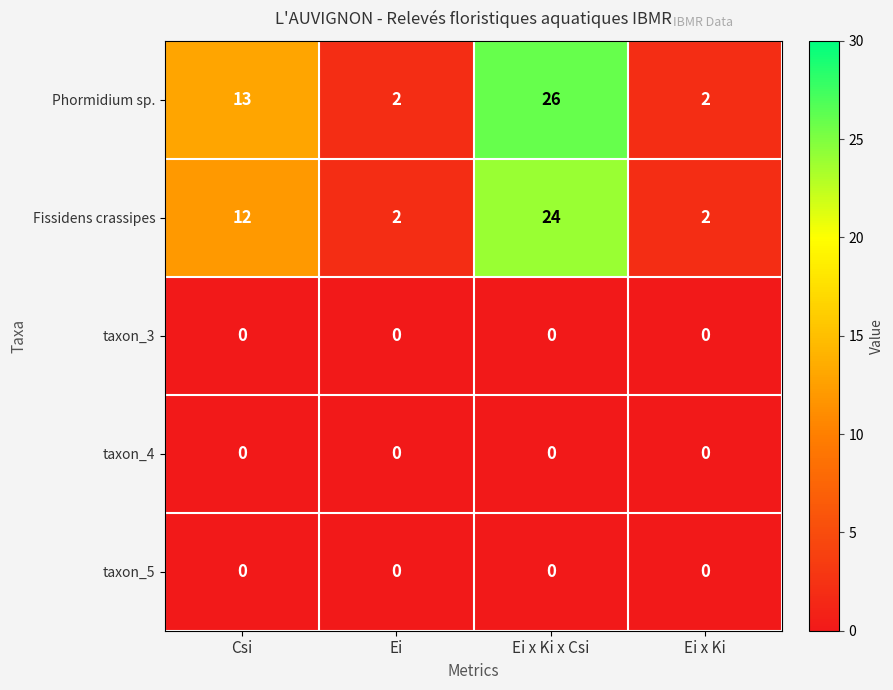

Is it true that taxon_4 equals 0 at Ei x Ki x Csi?

True